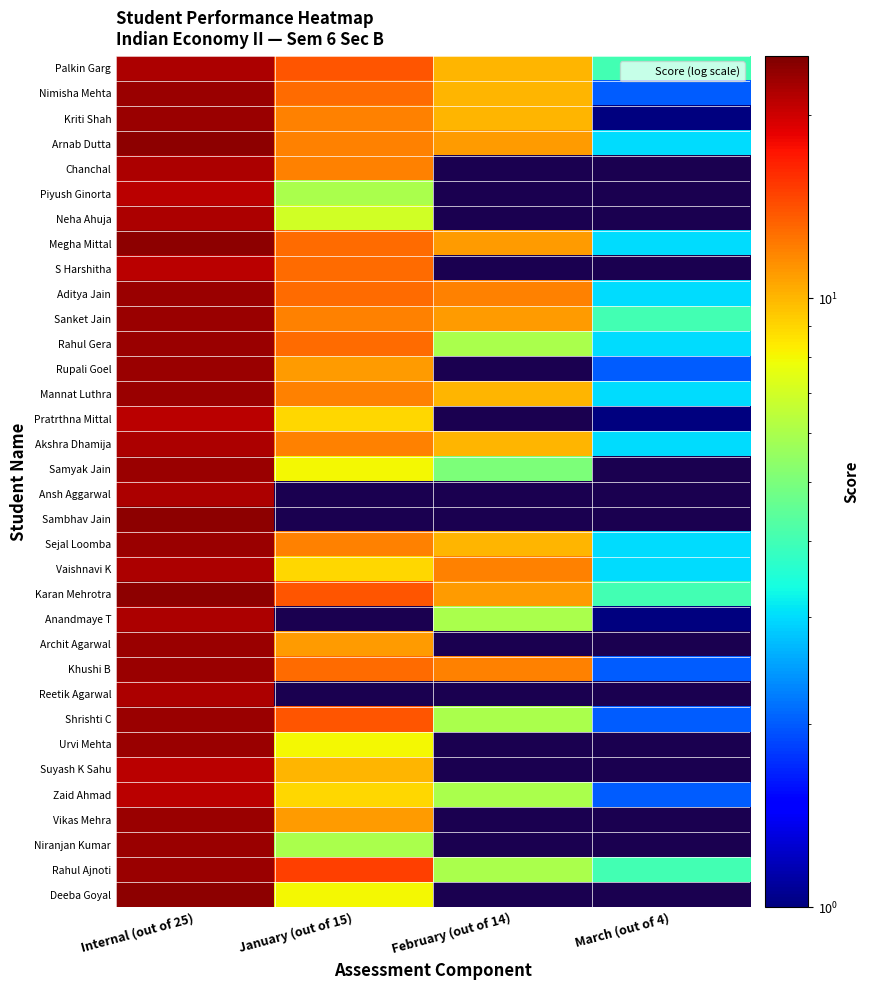

Where does the Urvi Mehta series first go above 8?

Internal (out of 25)